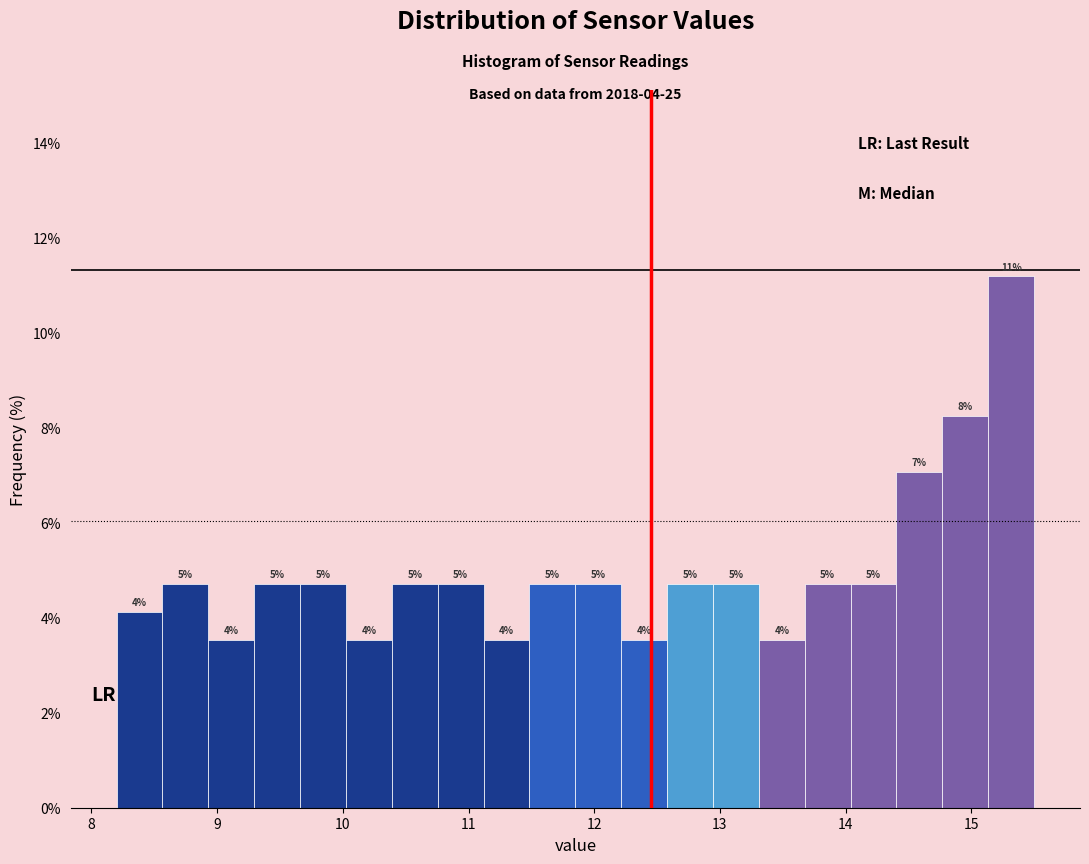

Around what value on the x-axis is the tallest bar? Give the approximate position of its centre, as read against the axis.

15.3